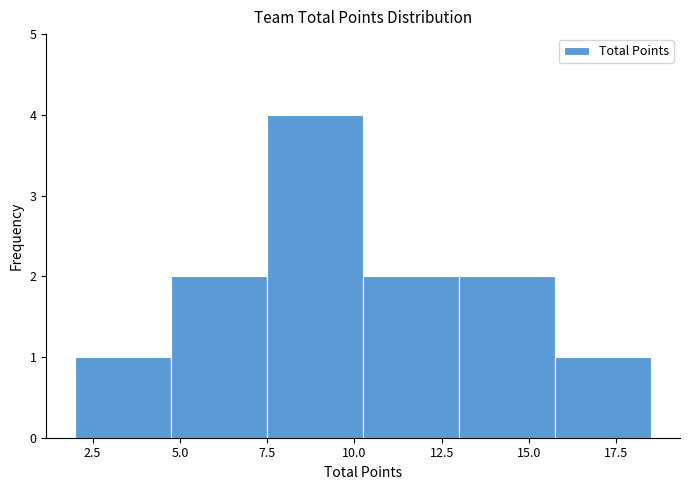

Reading left to right, list every bar in this chart as the range it spans on the x-axis followed by its height. Neither the bar edges nor the heights are printed on the chart, so give them approximately, as read against the axes.

2.00 to 4.75: 1
4.75 to 7.50: 2
7.50 to 10.25: 4
10.25 to 13.00: 2
13.00 to 15.75: 2
15.75 to 18.50: 1